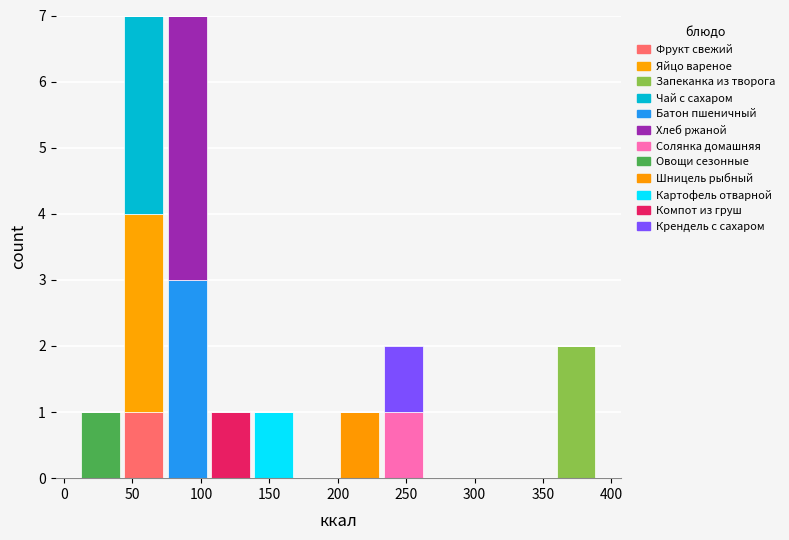

Reading left to right, list every stacked bar in this chart as the range it spans on the x-axis followed by its total height. Neither the bar edges nor the heights are printed on the chart, so give them approximately, as read against the axes.

10 to 45: 1
45 to 75: 7
75 to 105: 7
105 to 135: 1
135 to 170: 1
170 to 200: 0
200 to 230: 1
230 to 265: 2
265 to 295: 0
295 to 325: 0
325 to 360: 0
360 to 390: 2